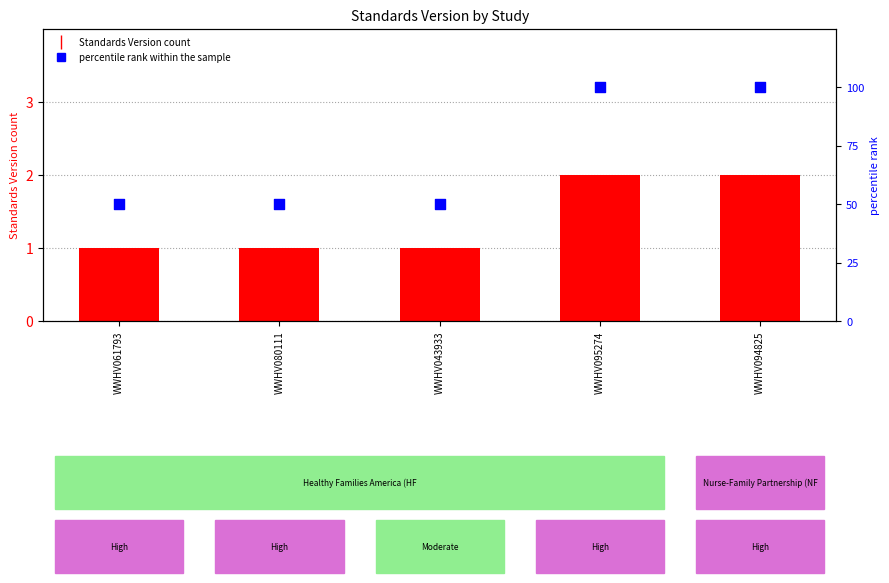

Which series has the largest Y range (max minus min)?

percentile rank within the sample